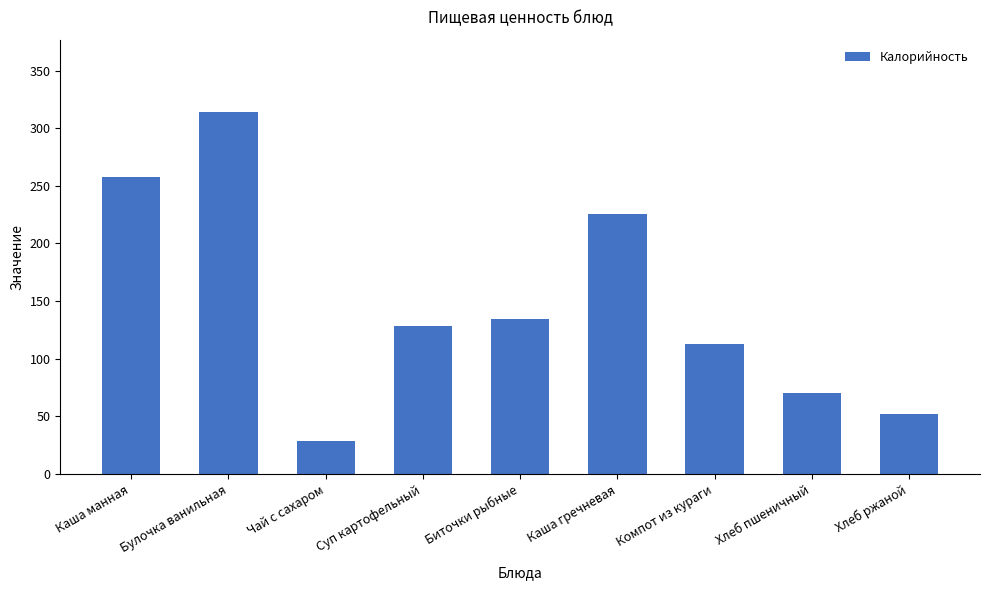

True or false: the data shows 88.5 at Хлеб ржаной.

False